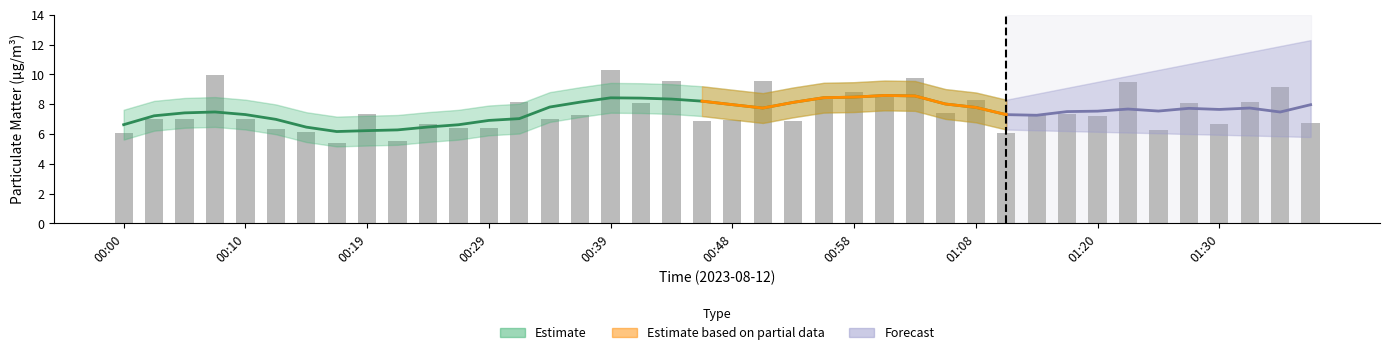

What is the difference between the maximum and minimum values?

4.8